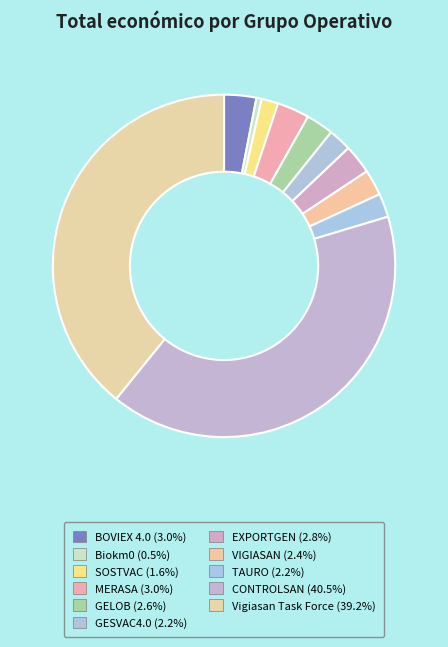

The VIGIASAN slice represents 9% of the pie. True or false?

False